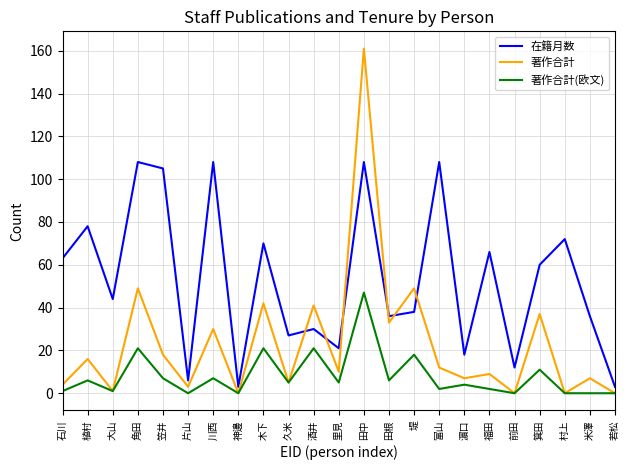

How many interior local peaks does the 在籍月数 series have?

9